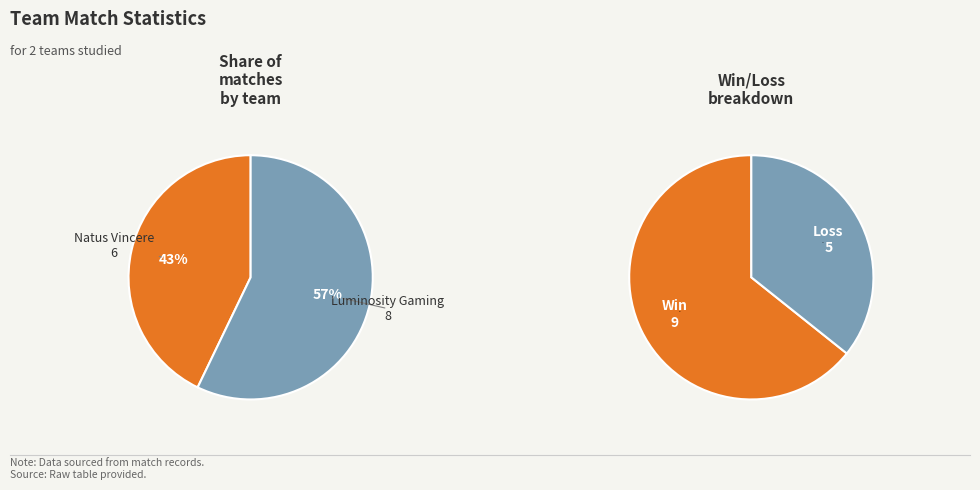

Do Luminosity Gaming and Natus Vincere together represent more than half of the pie?

Yes